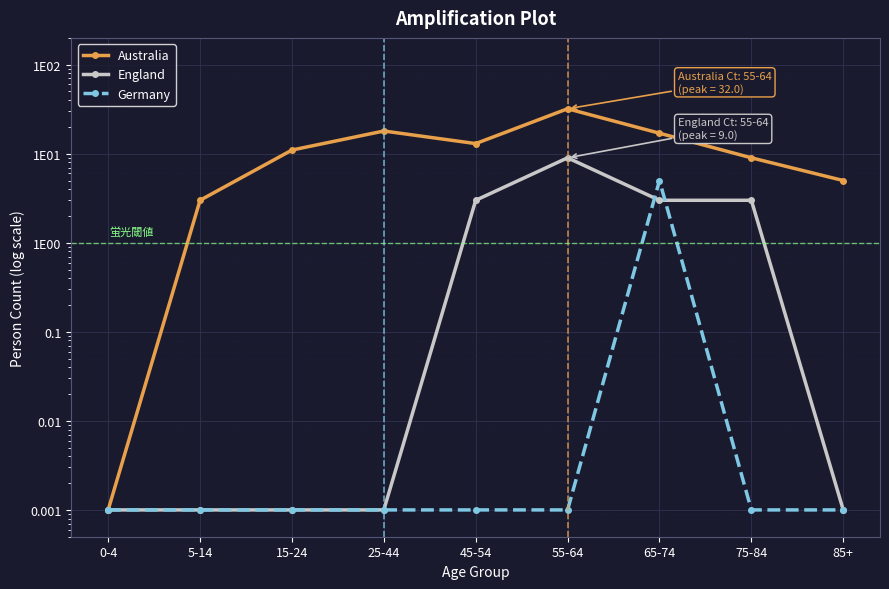

Between 0-4 and 5-14, which series saw the biggest shift?

Australia